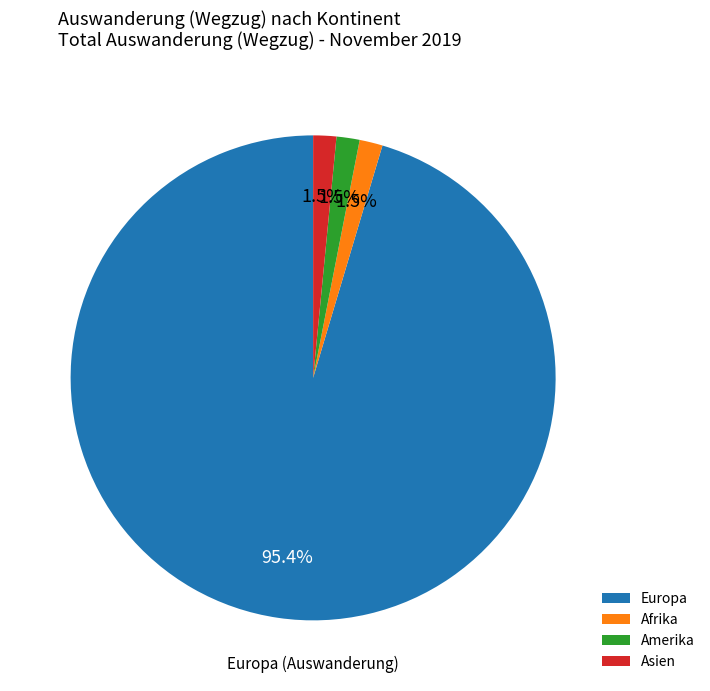

To the nearest percent, what is the combined percentage of Europa and Asien?

97%